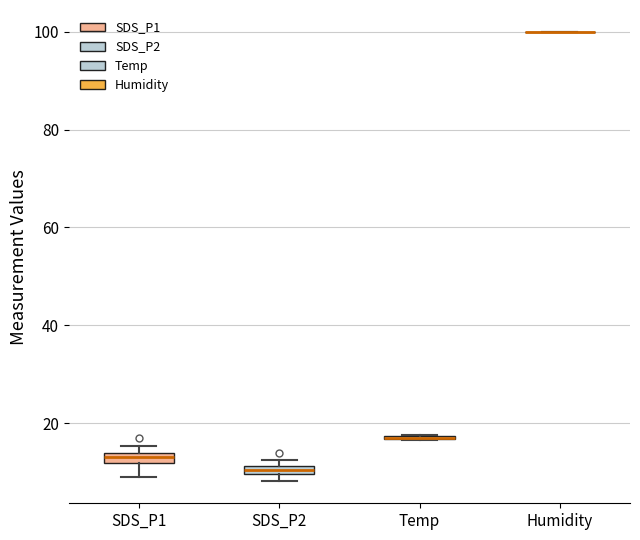

Where is the upper edge of the box for SDS_P2 on the y-axis? The values are not printed on the chart, so give them approximately, as read against the axis.

12